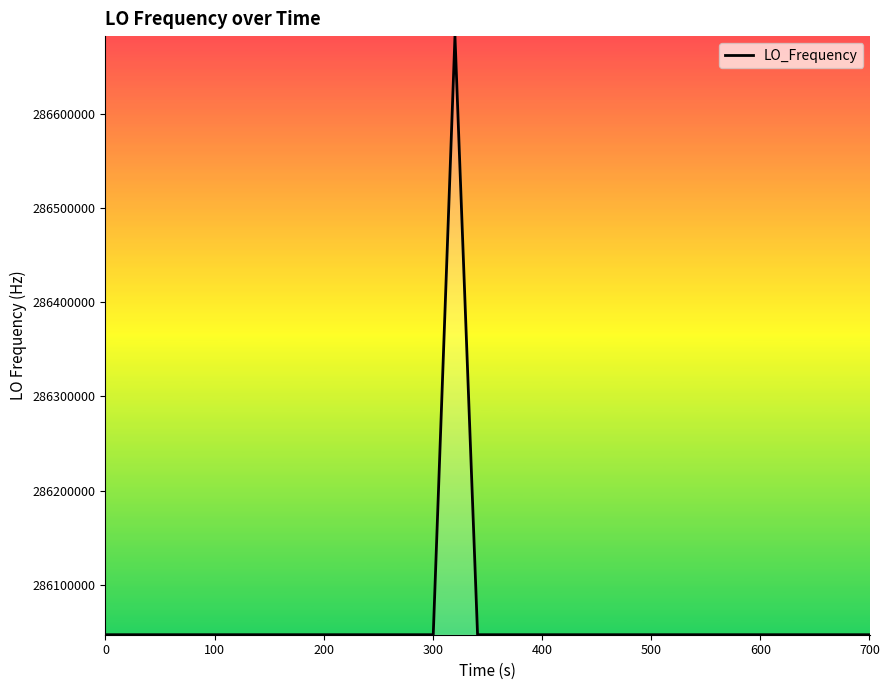

How many values are below 286047000?

19